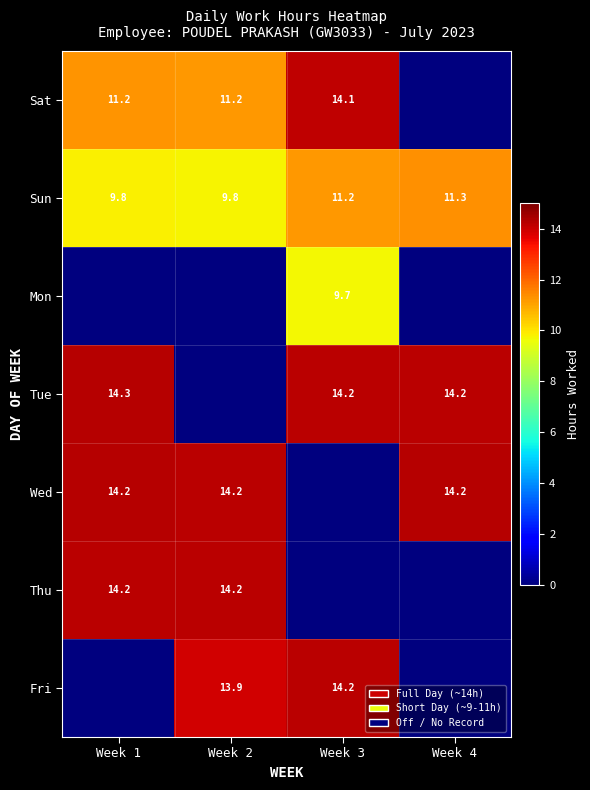

What is the lowest value of the Sun series?

9.8